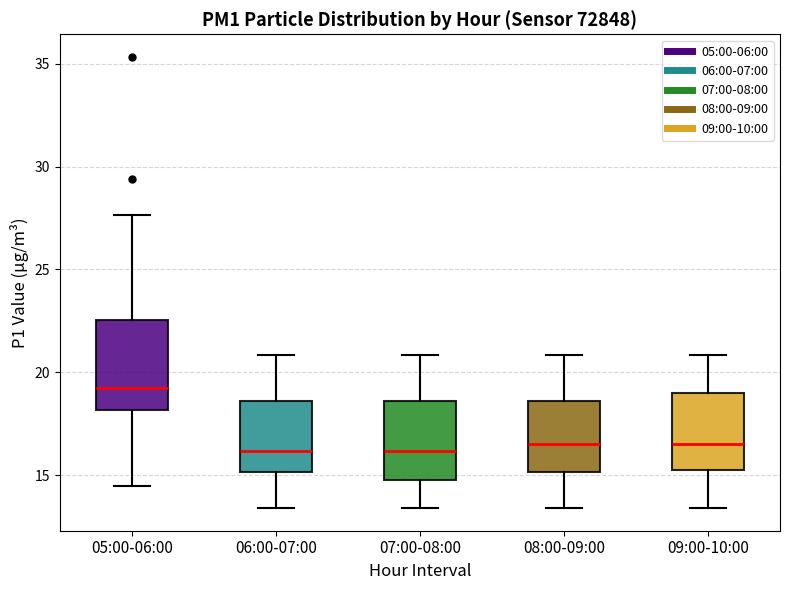

Reading left to right, transcribe this box plot: for each box, give where its median line is, the range the box spans, and where its two whiskers end, as read against the y-axis. The values are not printed on the chart, so give them approximately, as read against the axis.

05:00-06:00: median 19.0, box 18.0 to 22.5, whiskers 14.5 to 27.5
06:00-07:00: median 16.0, box 15.0 to 18.5, whiskers 13.5 to 21.0
07:00-08:00: median 16.0, box 15.0 to 18.5, whiskers 13.5 to 21.0
08:00-09:00: median 16.5, box 15.0 to 18.5, whiskers 13.5 to 21.0
09:00-10:00: median 16.5, box 15.0 to 19.0, whiskers 13.5 to 21.0